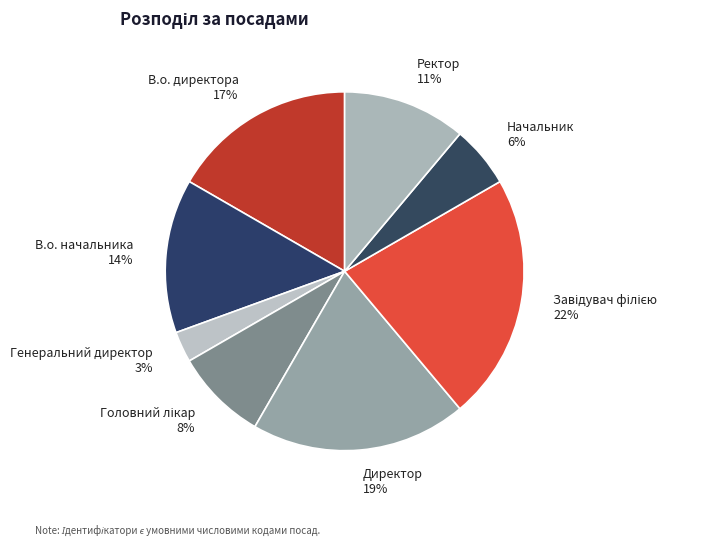

To the nearest percent, what percentage of the pie is В.о. директора?

17%